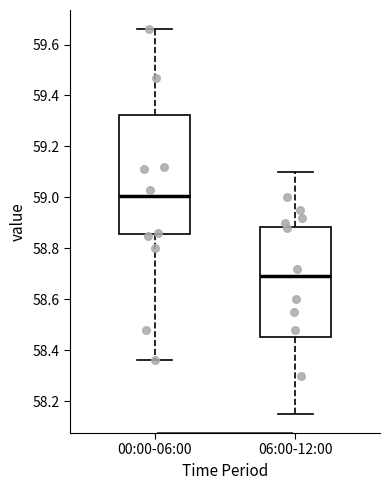

Reading left to right, transcribe this box plot: for each box, give where its median line is, the range the box spans, and where its two whiskers end, as read against the y-axis. The values are not printed on the chart, so give them approximately, as read against the axis.

00:00-06:00: median 59.00, box 58.86 to 59.32, whiskers 58.36 to 59.66
06:00-12:00: median 58.70, box 58.46 to 58.88, whiskers 58.16 to 59.10